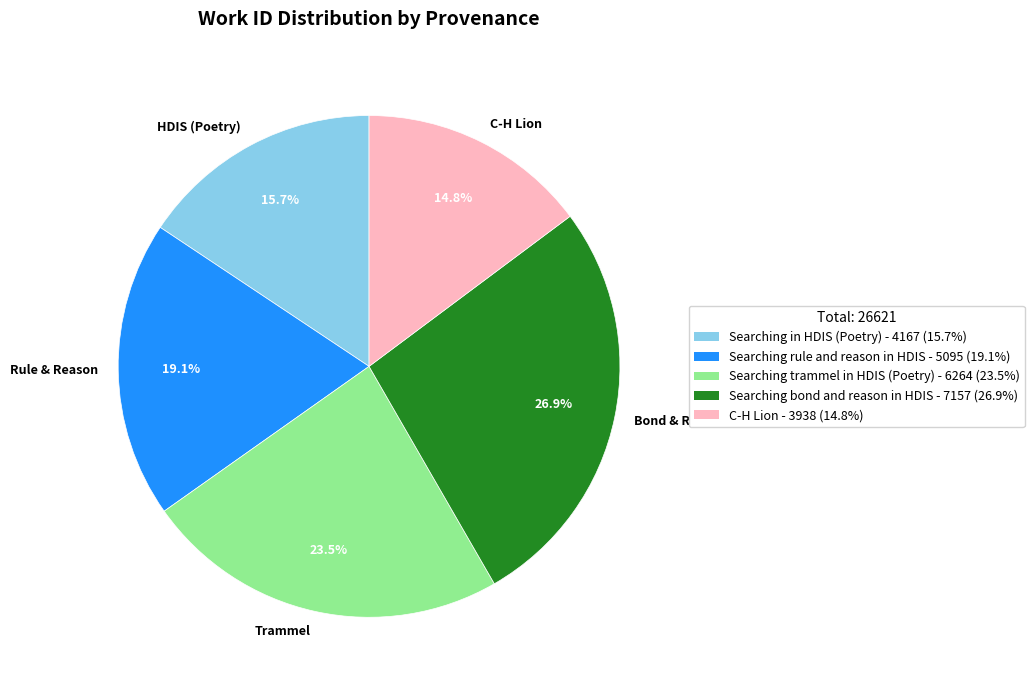

What portion of the pie excludes C-H Lion?

85.2%